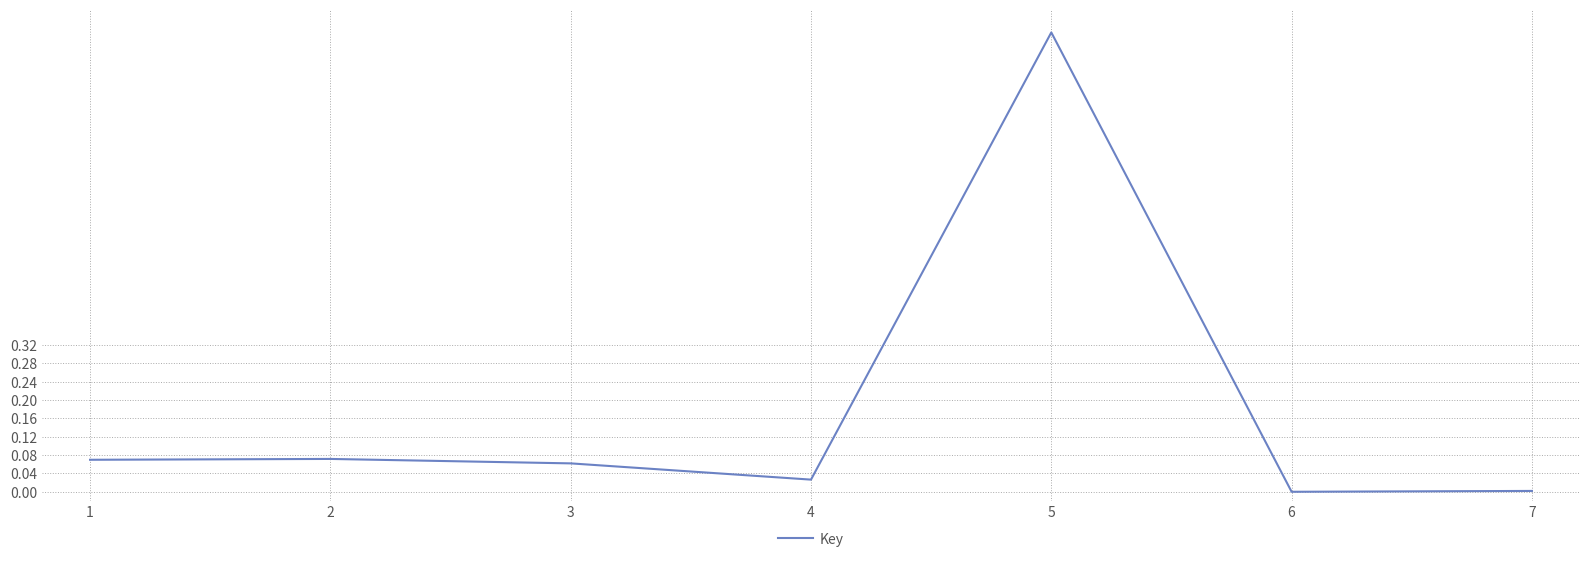

Which has a higher value, 3 or 6?

3